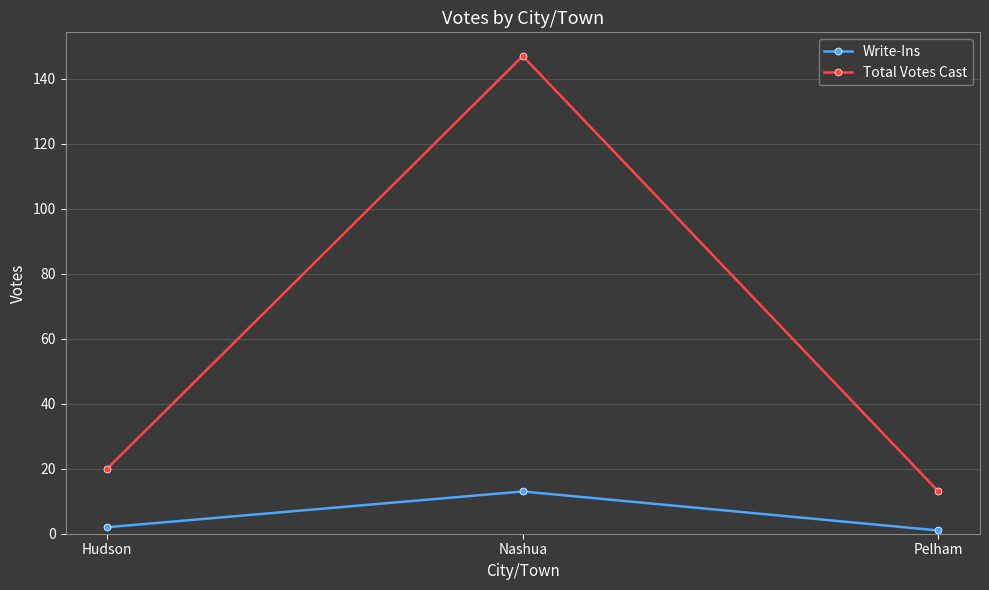

Is the value of Write-Ins at Hudson greater than the value of Total Votes Cast at Hudson?

No